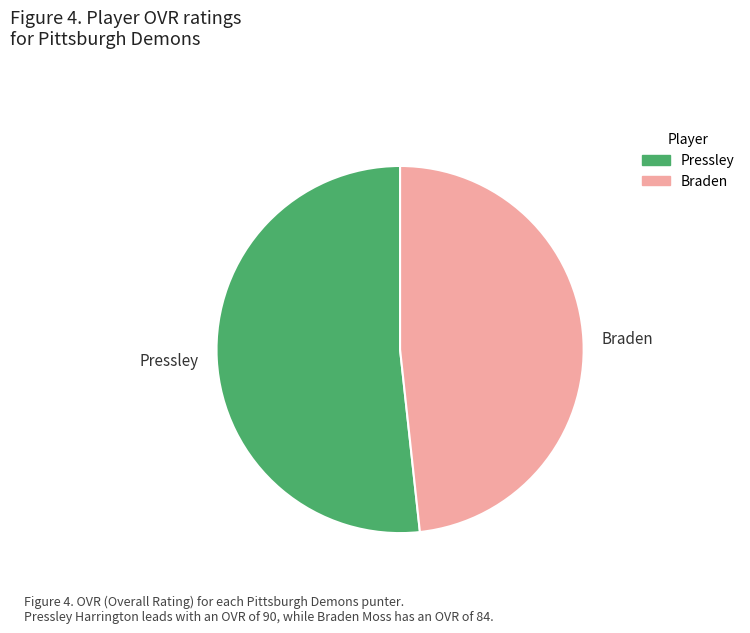

Approximately how many times larger is the value at Pressley compared to Braden?

1.1